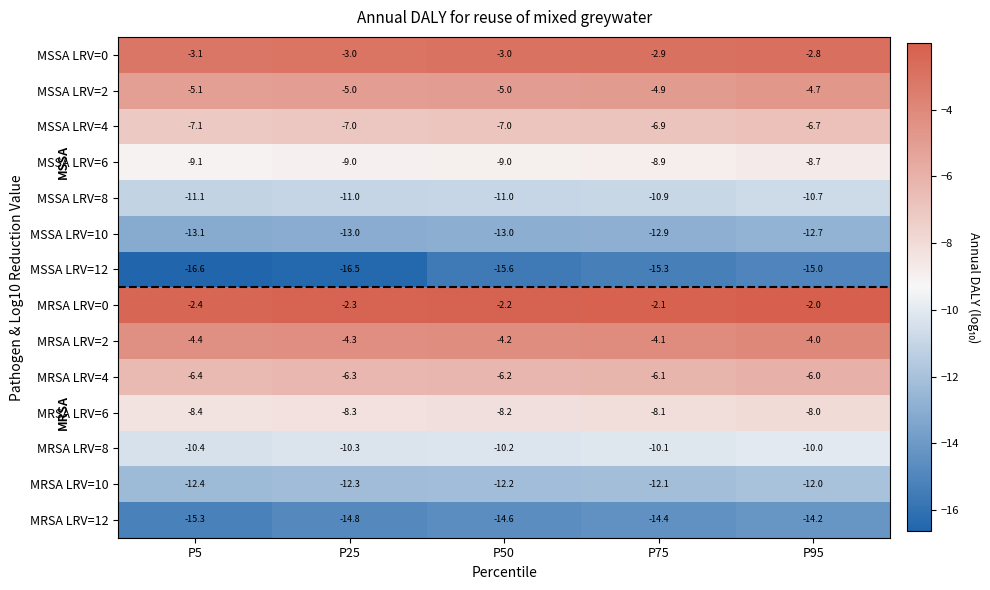

Is it true that MRSA LRV=0 equals -3.3 at P5?

False